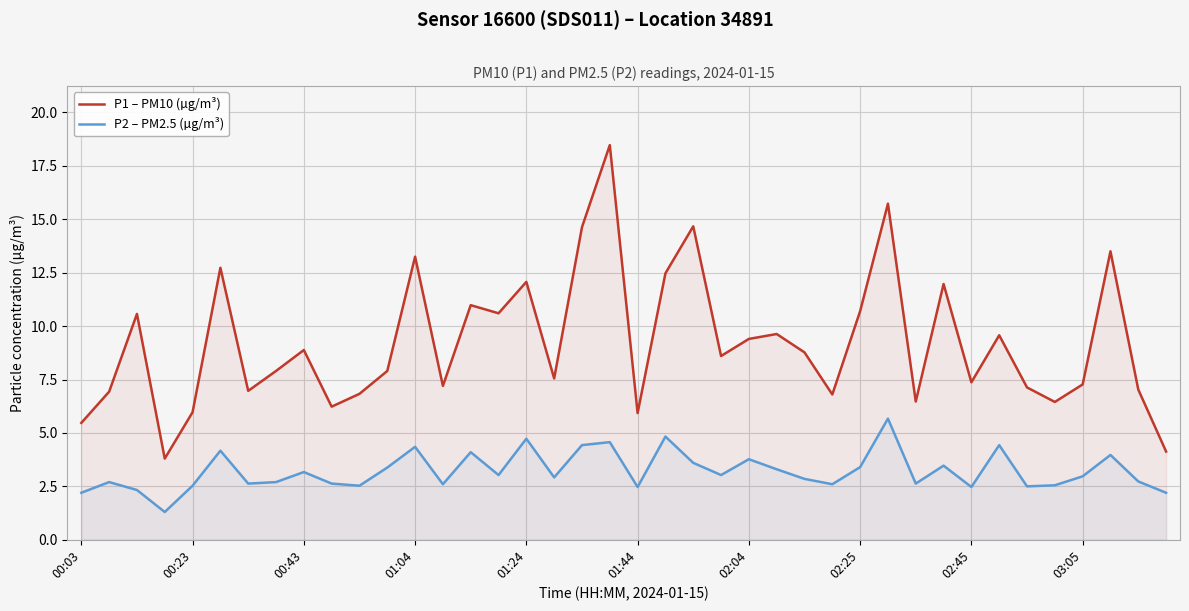

Rank the series by their average value, from highest to lowest.

P1 – PM10 (µg/m³), P2 – PM2.5 (µg/m³)